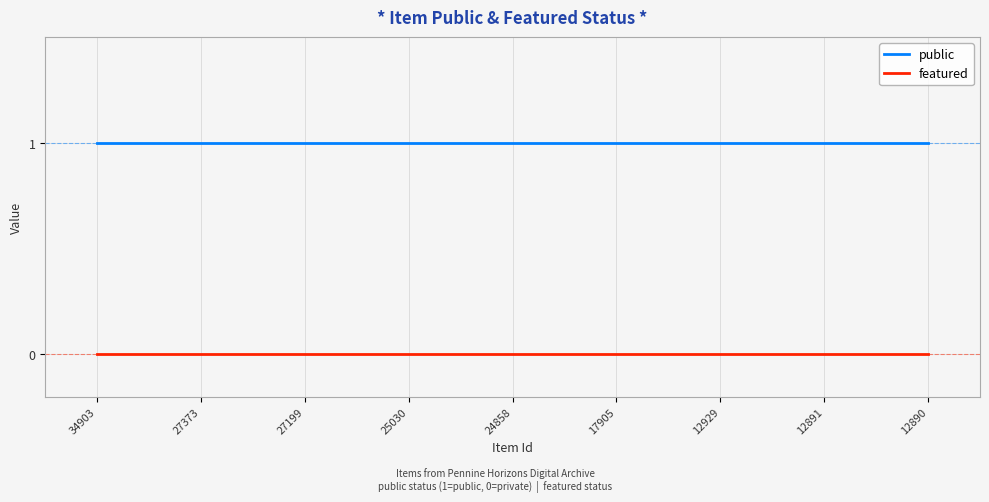

Count the number of data series in this chart.

2